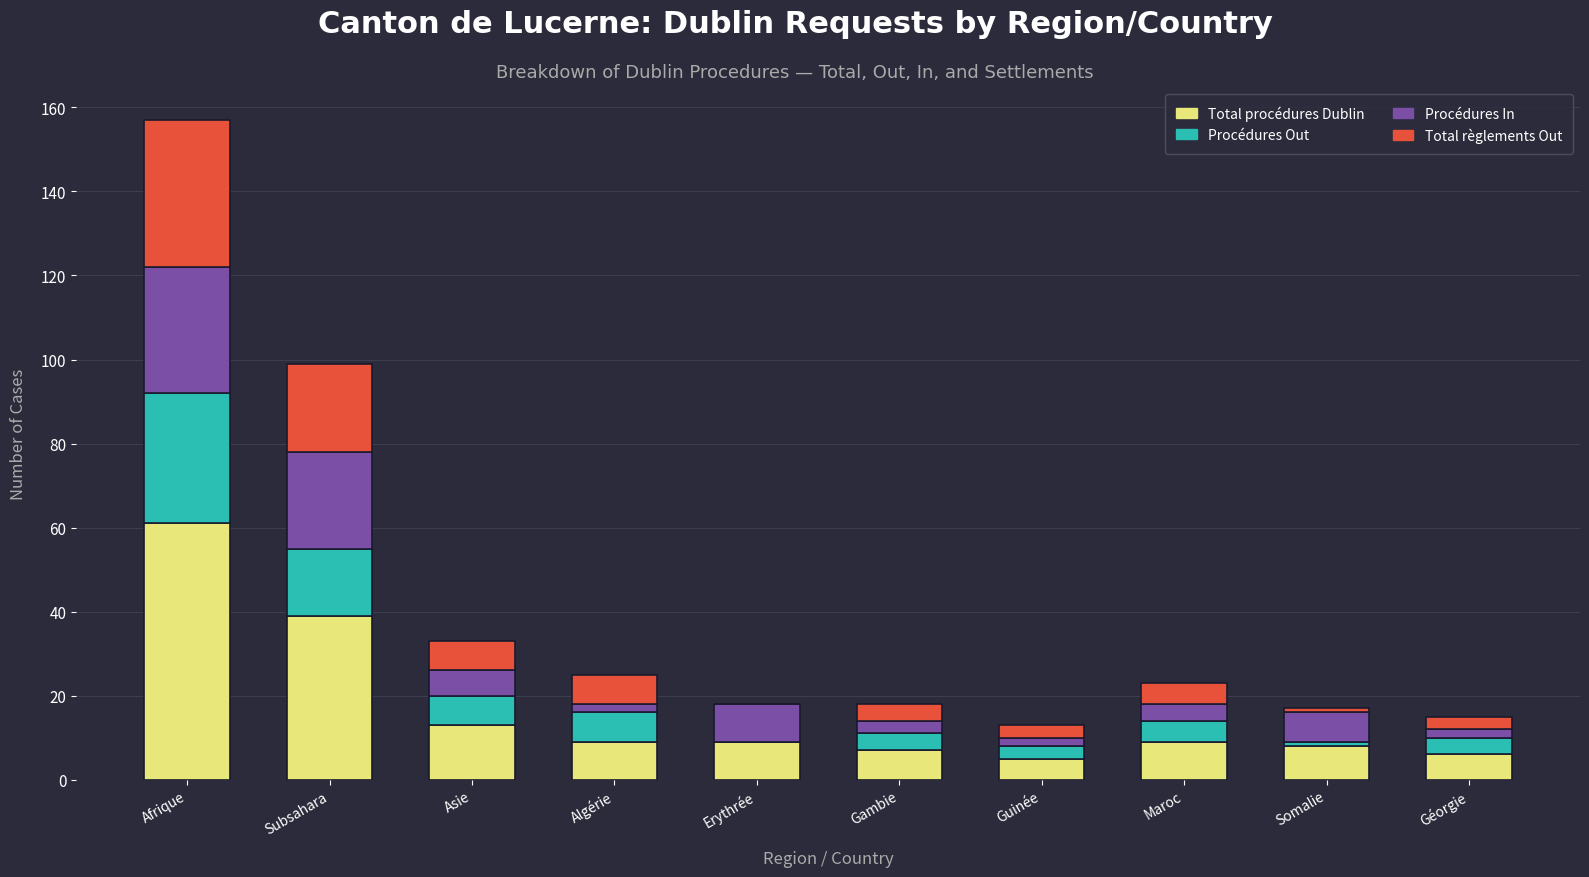

Count the number of data series in this chart.

4